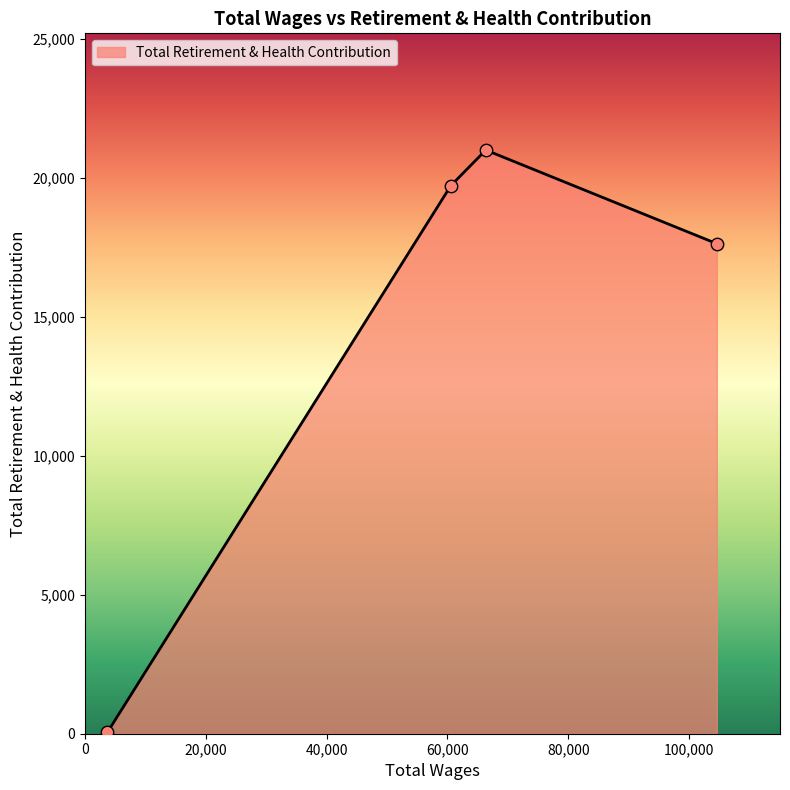

True or false: the data has more than 2 interior local peaks.

False